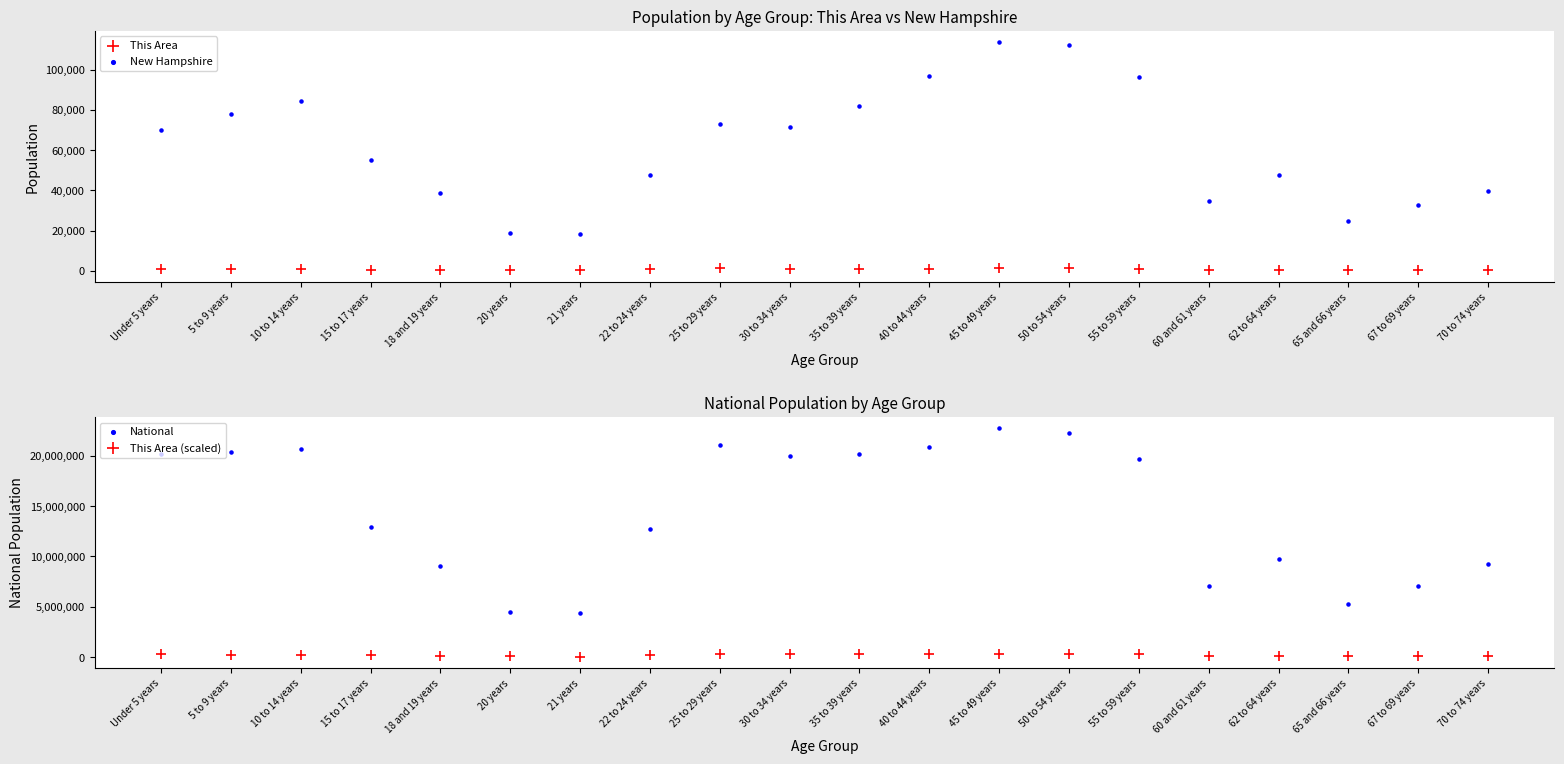

Which series has the largest Y range (max minus min)?

National